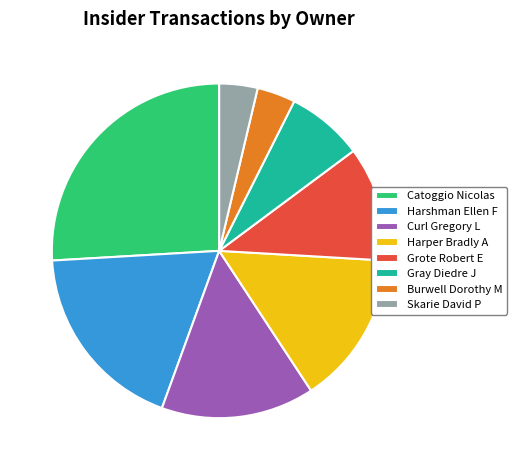

Count the number of slices in the pie.

8